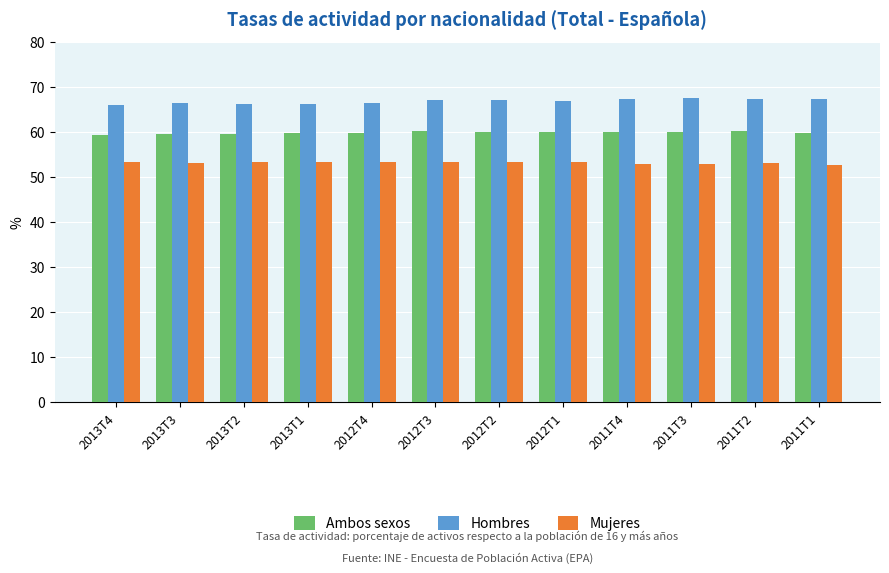

Is it true that Ambos sexos equals 26.0 at 2013T2?

False